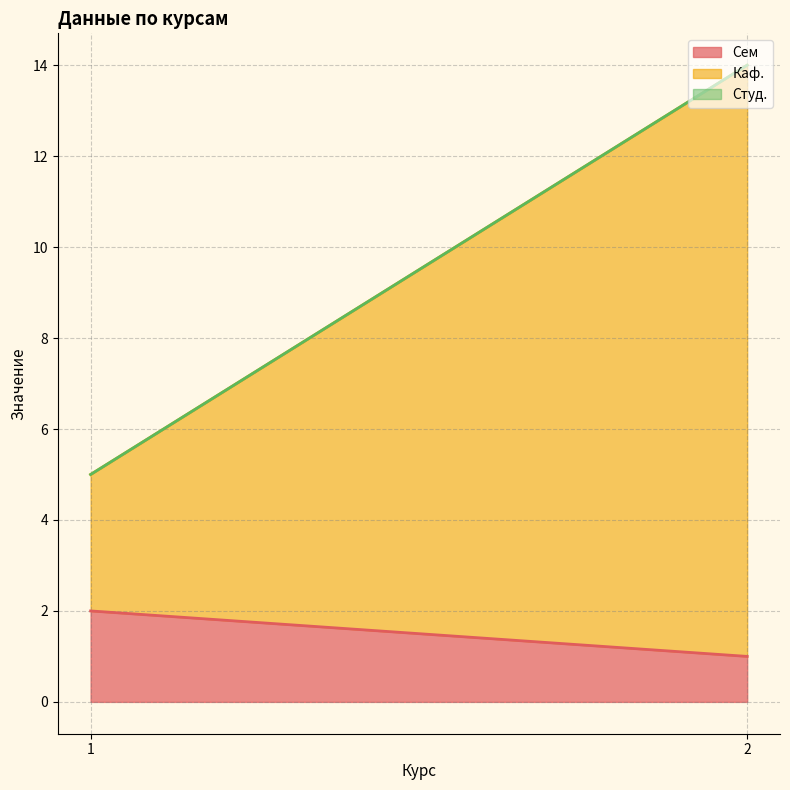

What are all the series names shown in the legend?

Сем, Каф., Студ.